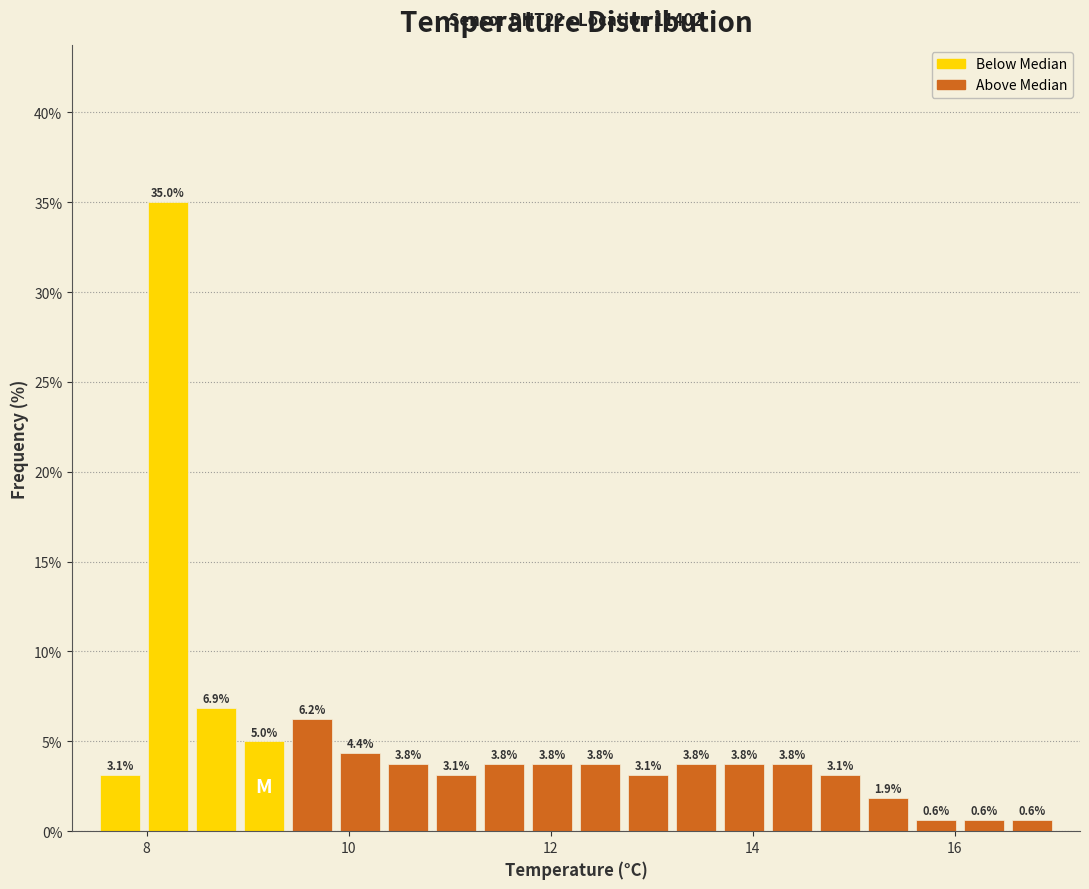

Around what value on the x-axis is the tallest bar? Give the approximate position of its centre, as read against the axis.

8.2